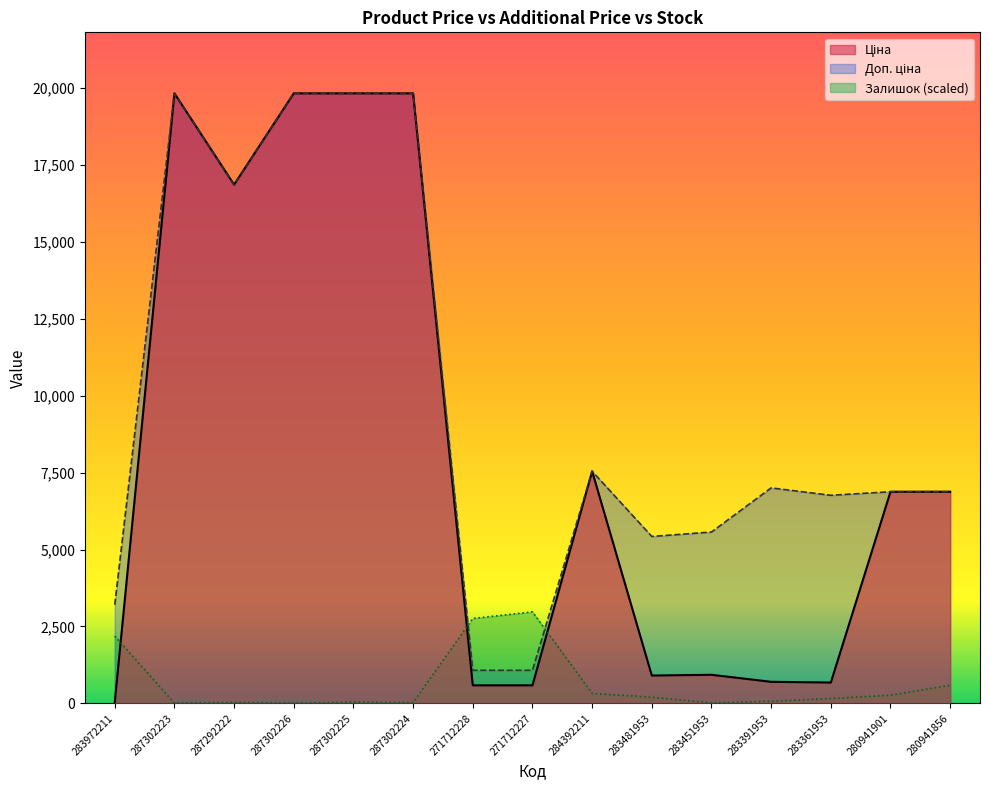

Where is the first local minimum for Доп. ціна?

287292222